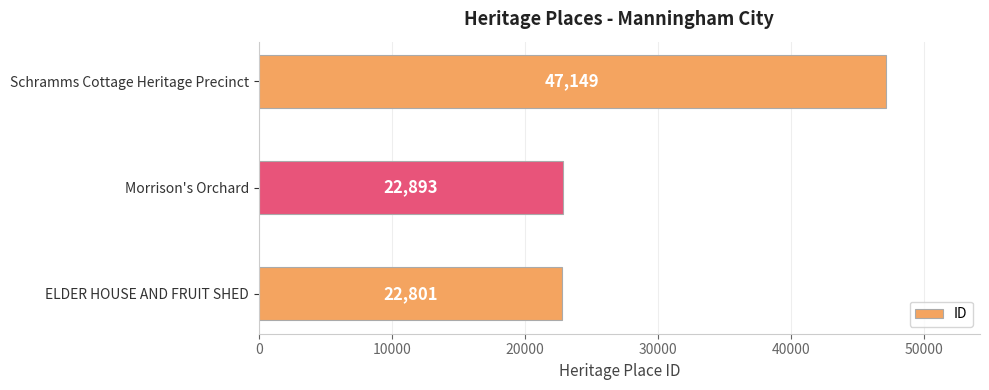

Reading top to bottom, transcribe all the data shown in this chart.

Schramms Cottage Heritage Precinct=47149	Morrison's Orchard=22893	ELDER HOUSE AND FRUIT SHED=22801